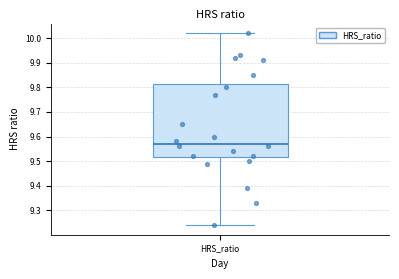

Where does the median line of the box for HRS_ratio sit on the y-axis? The values are not printed on the chart, so give them approximately, as read against the axis.

9.57